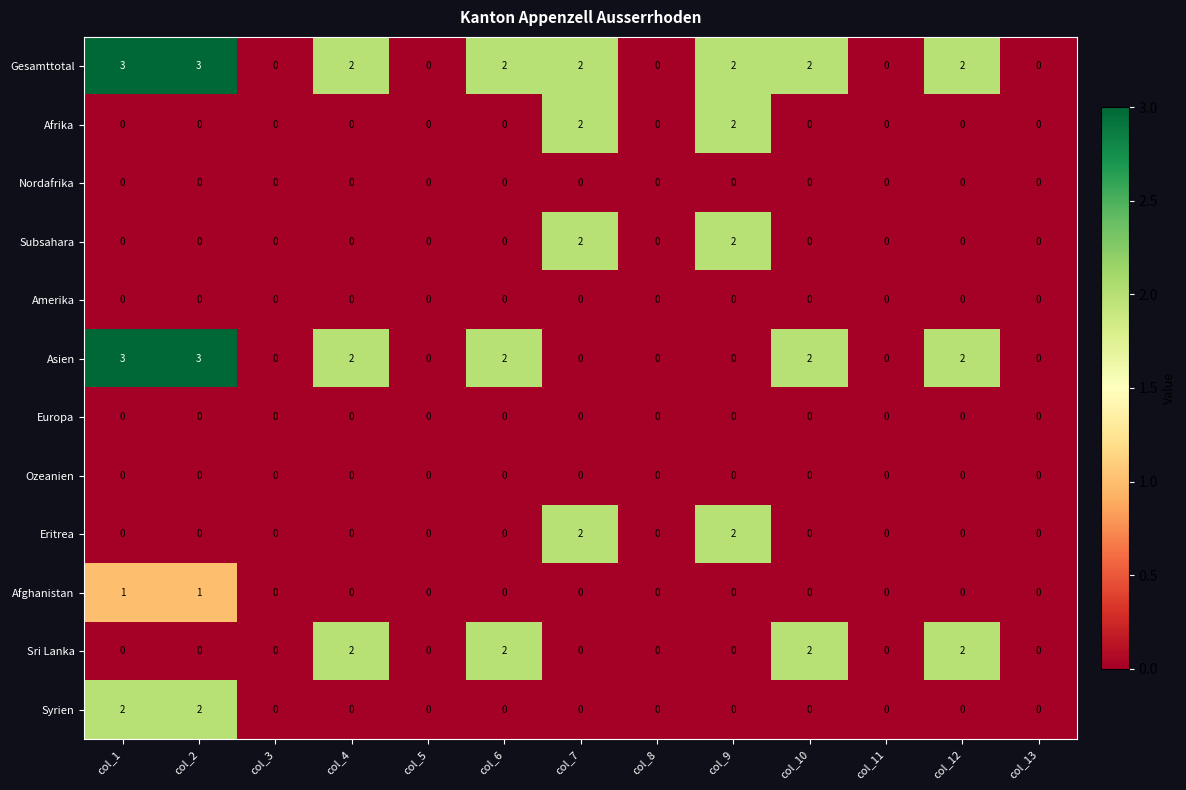

What is the sum of all Subsahara values?

4